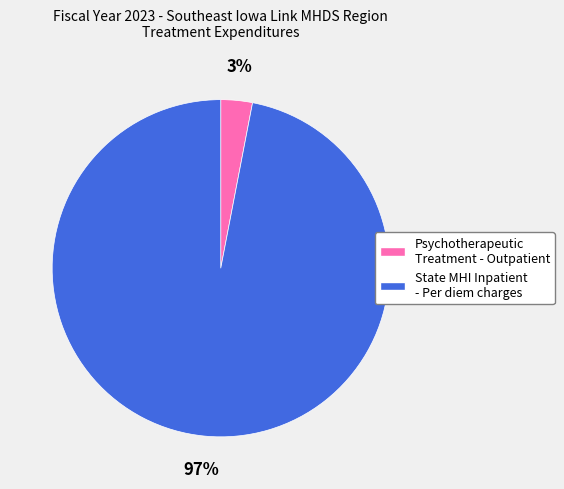

True or false: Psychotherapeutic Treatment - Outpatient accounts for 3% of the total.

True